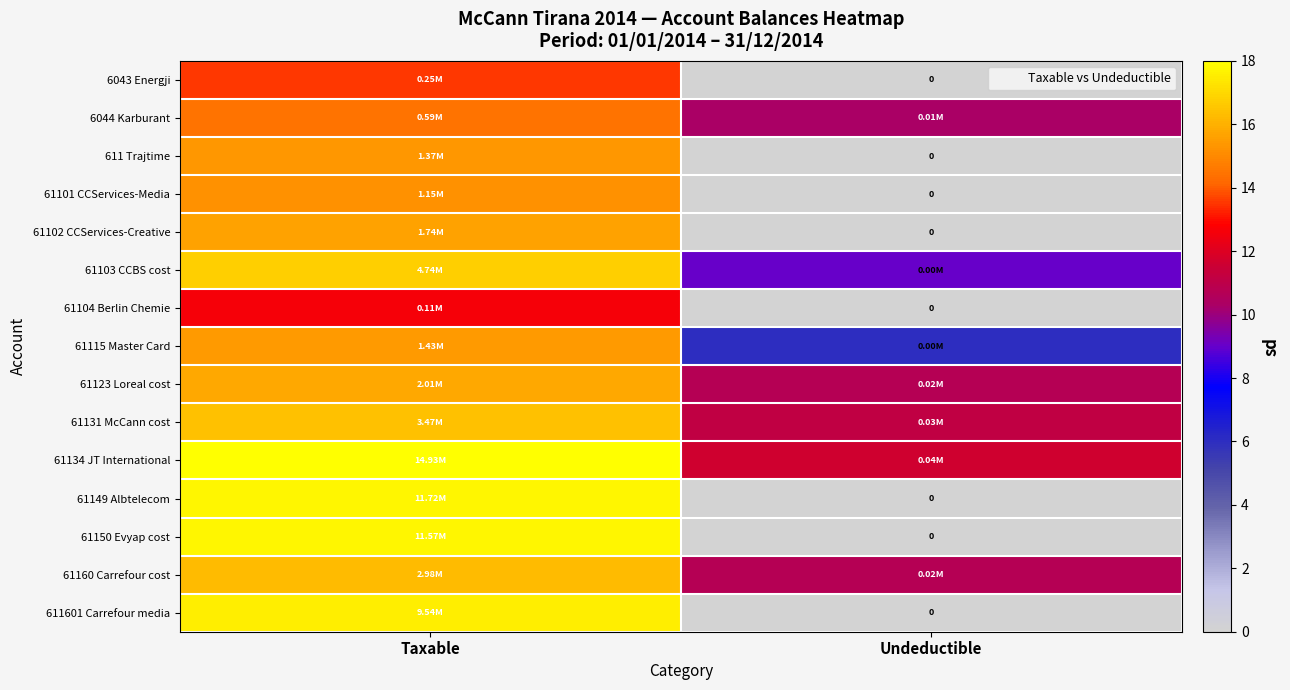

Where is 611 Trajtime nearest to the value 7?

Undeductible